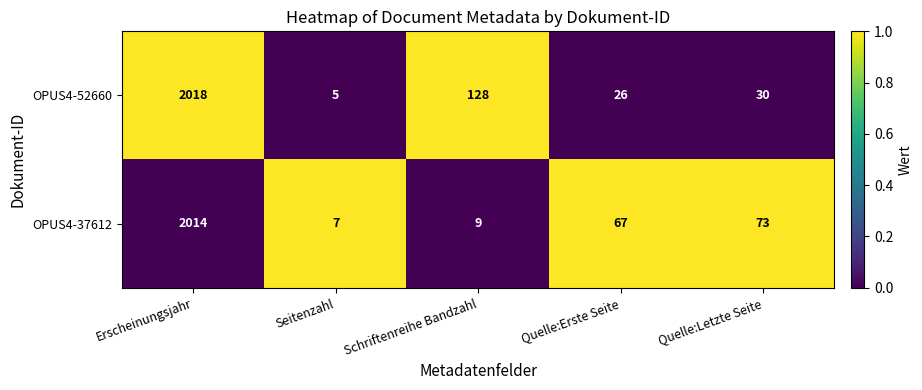

Which series has the largest range (max minus min)?

OPUS4-52660